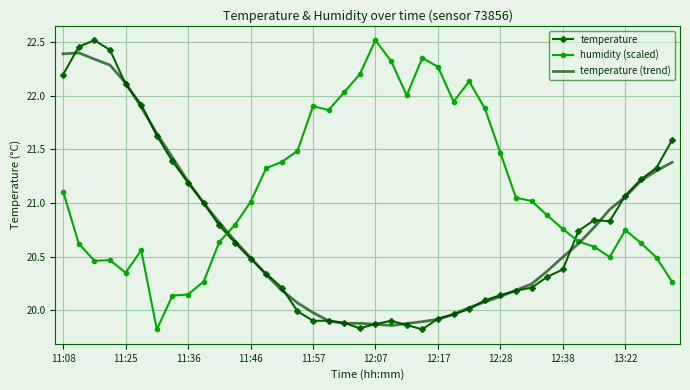

How many intersections are there between humidity (scaled) and temperature?

2